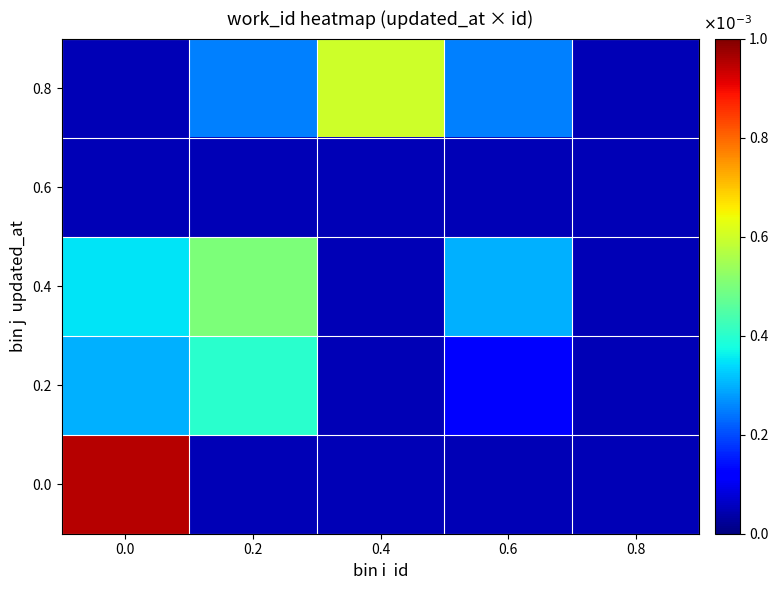

Reading right to left, transcribe all the data shown in this chart.

0.0: 0.8=0.1	0.6=0.1	0.4=0.1	0.2=0.1	0.0=0.9
0.2: 0.8=0.1	0.6=0.1	0.4=0.1	0.2=0.4	0.0=0.3
0.4: 0.8=0.1	0.6=0.3	0.4=0.1	0.2=0.5	0.0=0.3
0.6: 0.8=0.1	0.6=0.1	0.4=0.1	0.2=0.1	0.0=0.1
0.8: 0.8=0.1	0.6=0.2	0.4=0.6	0.2=0.2	0.0=0.1